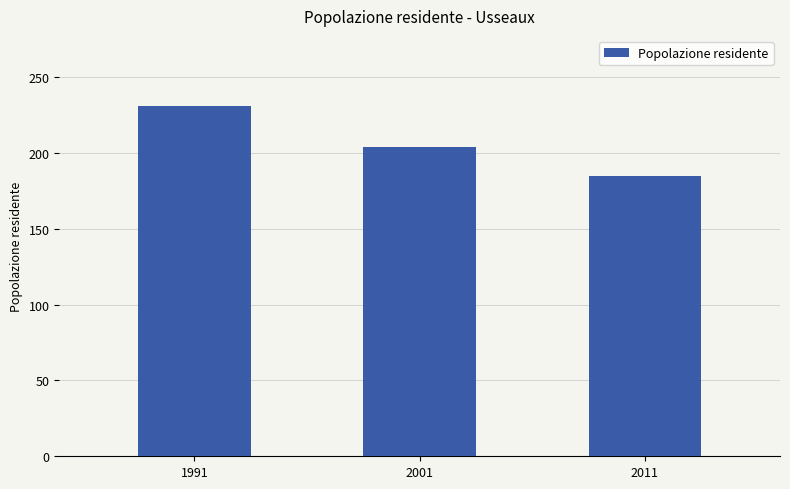

Where is the data nearest to the value 208?

2001